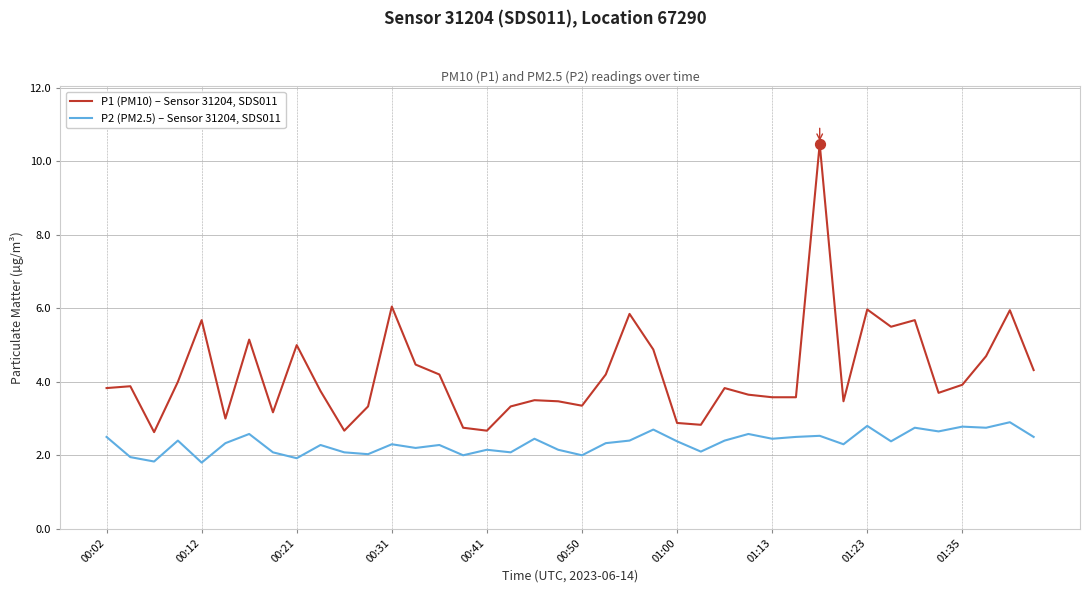

Which series has the largest total across all categories?

P1 (PM10) – Sensor 31204, SDS011